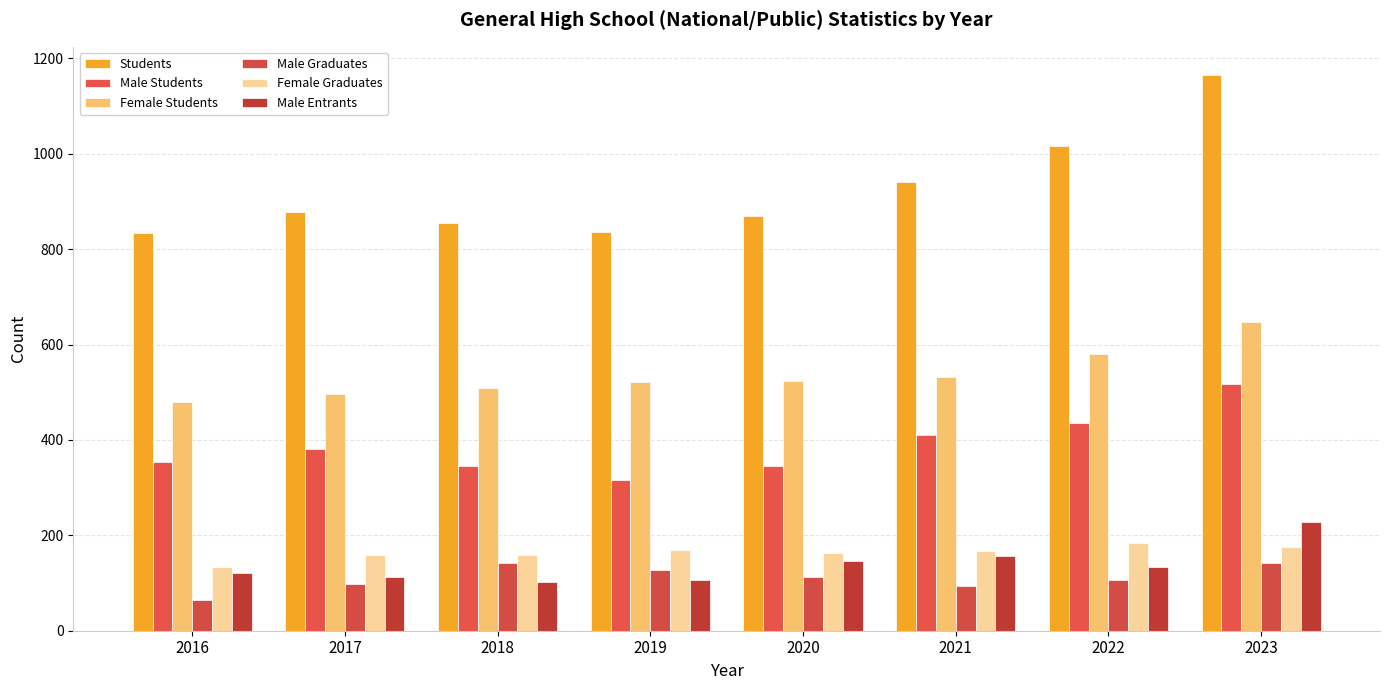

At 2020, list the series in order from smallest to largest.

Male Graduates, Male Entrants, Female Graduates, Male Students, Female Students, Students